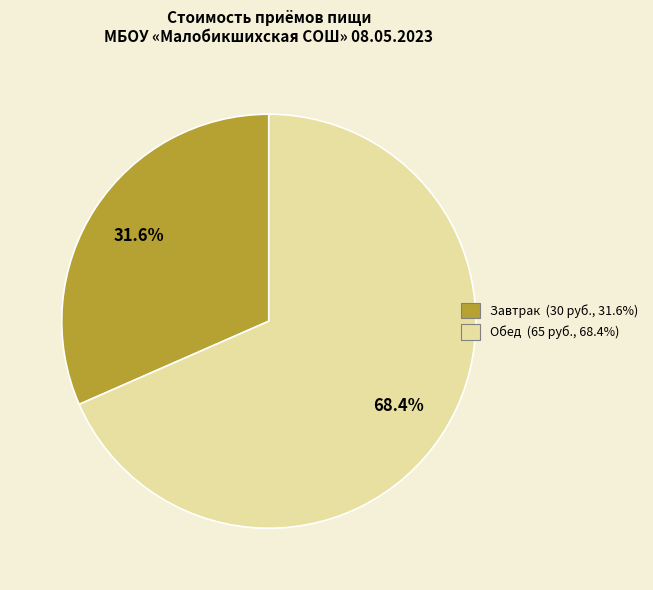

What percentage do Завтрак and Обед together represent?

100.0%